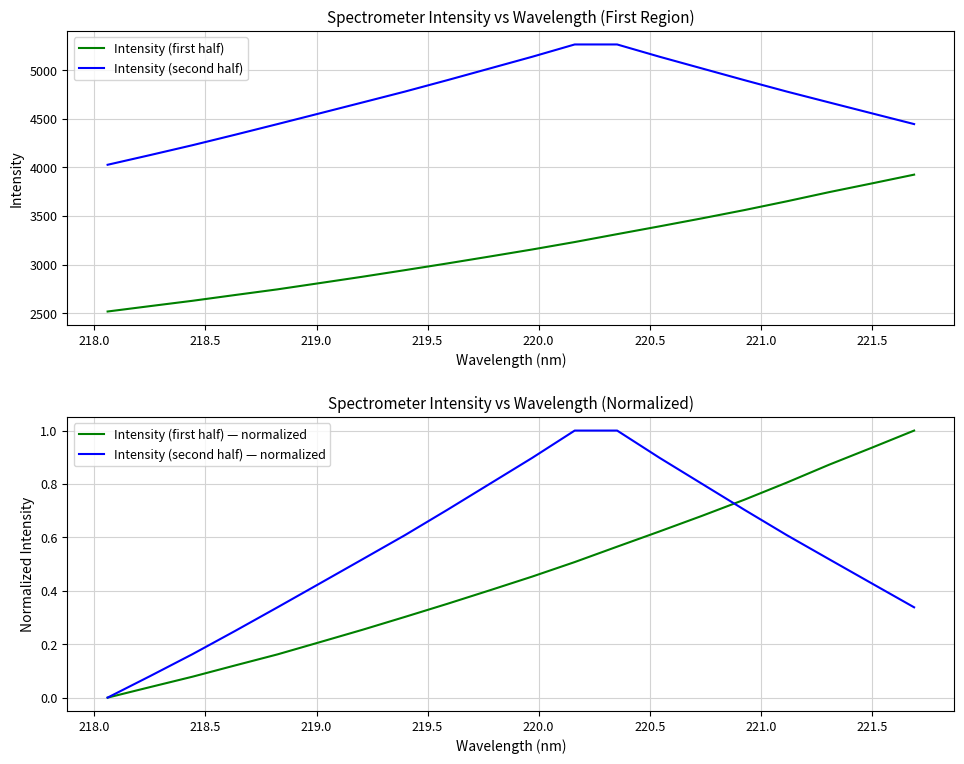

Is this an area chart (filled region under the line)?

No